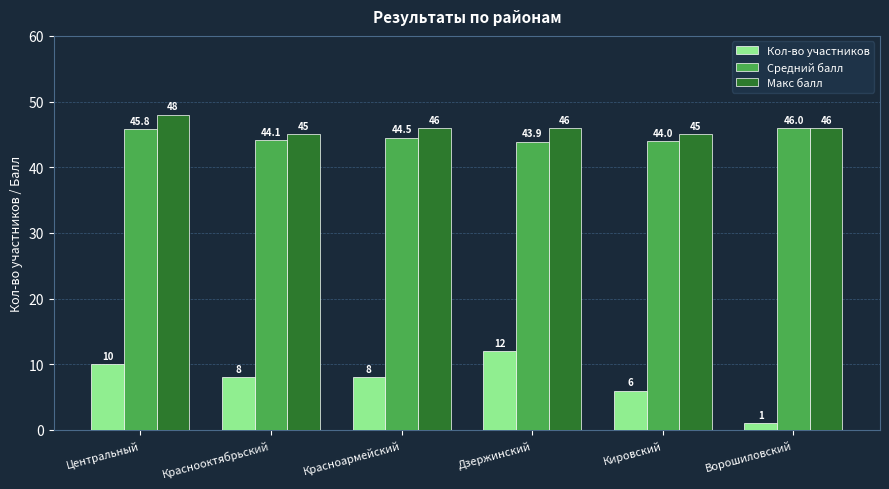

Reading right to left, list all the values displayed in this chart.

Кол-во участников: Ворошиловский=1.0	Кировский=6.0	Дзержинский=12.0	Красноармейский=8.0	Краснооктябрьский=8.0	Центральный=10.0
Средний балл: Ворошиловский=46.0	Кировский=44.0	Дзержинский=43.9	Красноармейский=44.5	Краснооктябрьский=44.1	Центральный=45.8
Макс балл: Ворошиловский=46.0	Кировский=45.0	Дзержинский=46.0	Красноармейский=46.0	Краснооктябрьский=45.0	Центральный=48.0